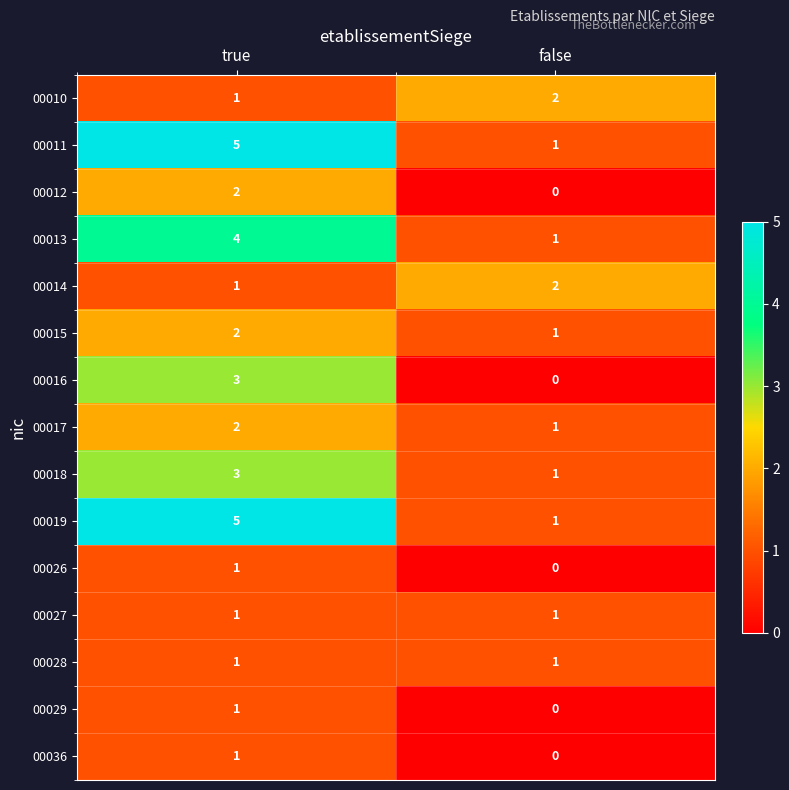

What is the difference between the highest and lowest values at true?

4